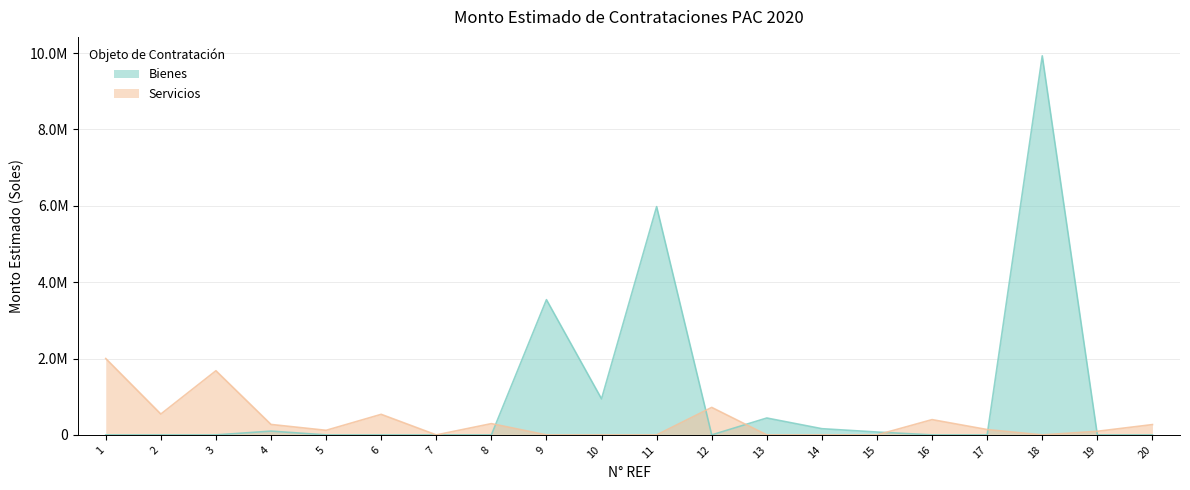

How many lines are shown in the chart?

2